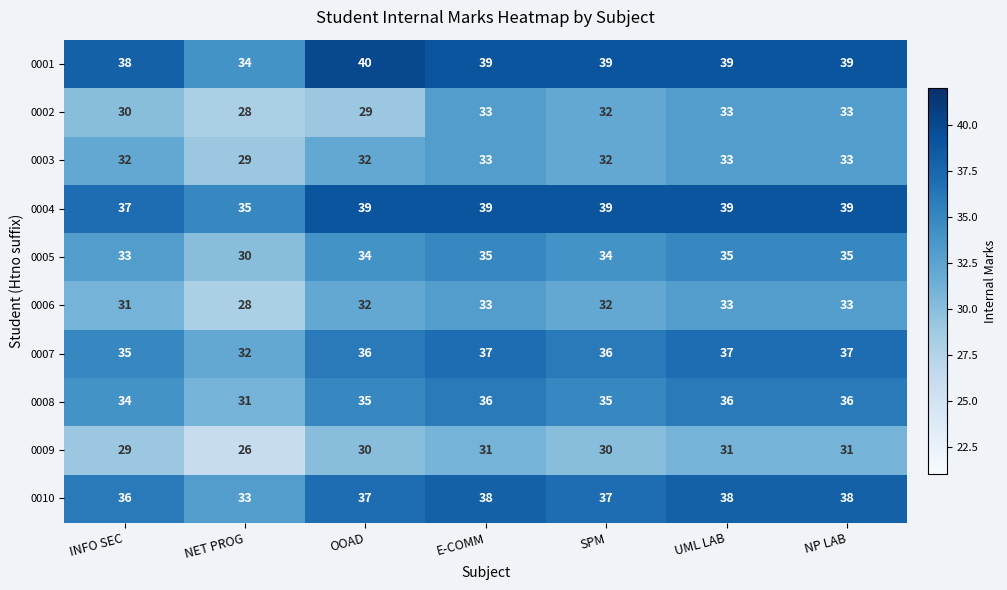

What is the difference between the maximum and minimum values in the 0002 series?

5